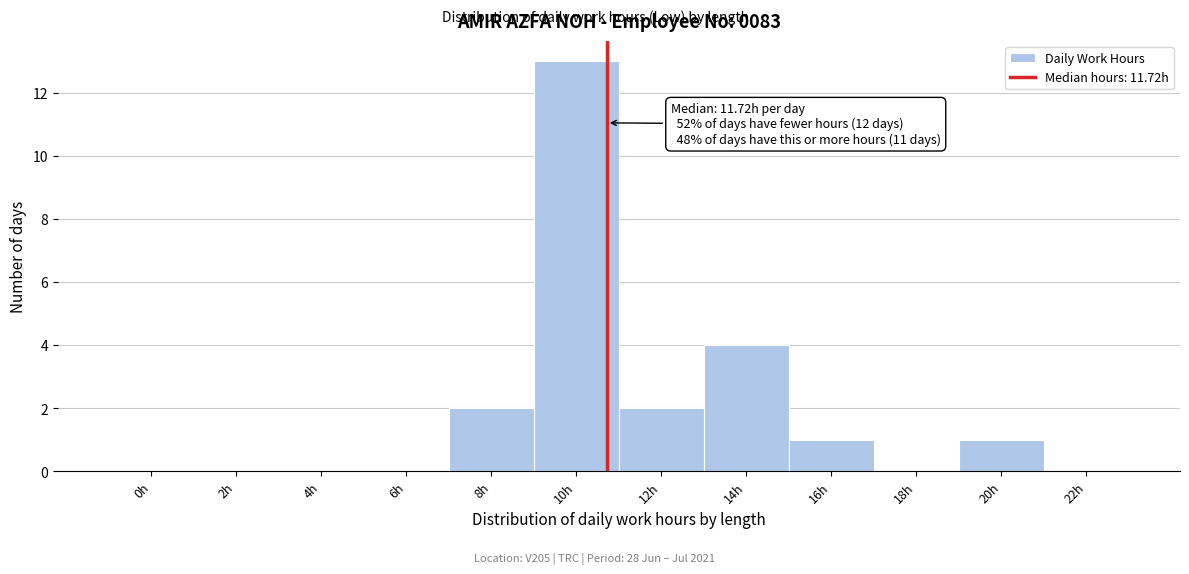

Reading left to right, transcribe all the data shown in this chart.

0h=0	2h=0	4h=0	6h=0	8h=2	10h=13	12h=2	14h=4	16h=1	18h=0	20h=1	22h=0